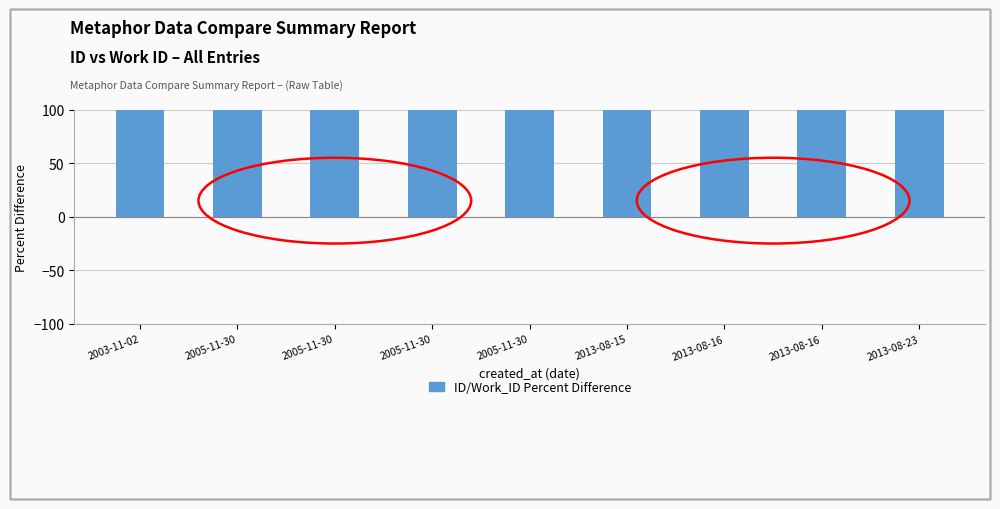

What is the average value?

178.1